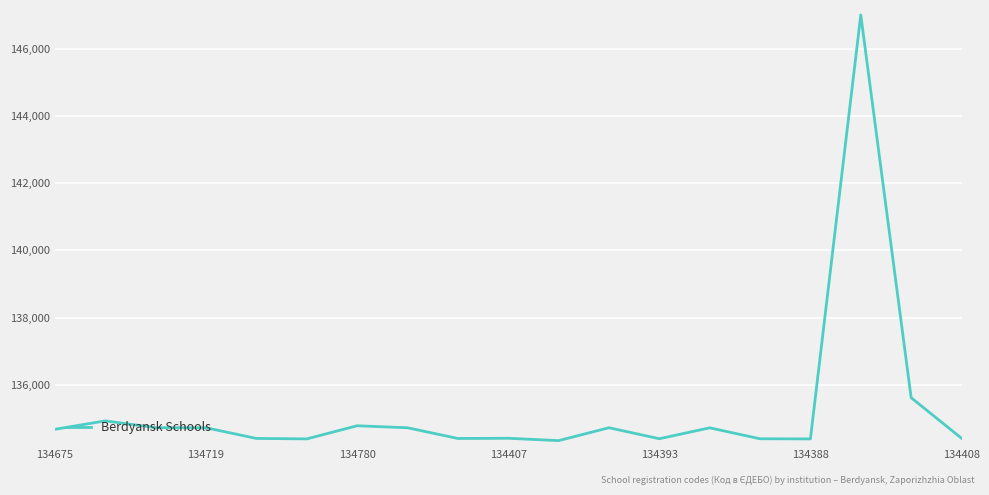

What is the average value?

135270